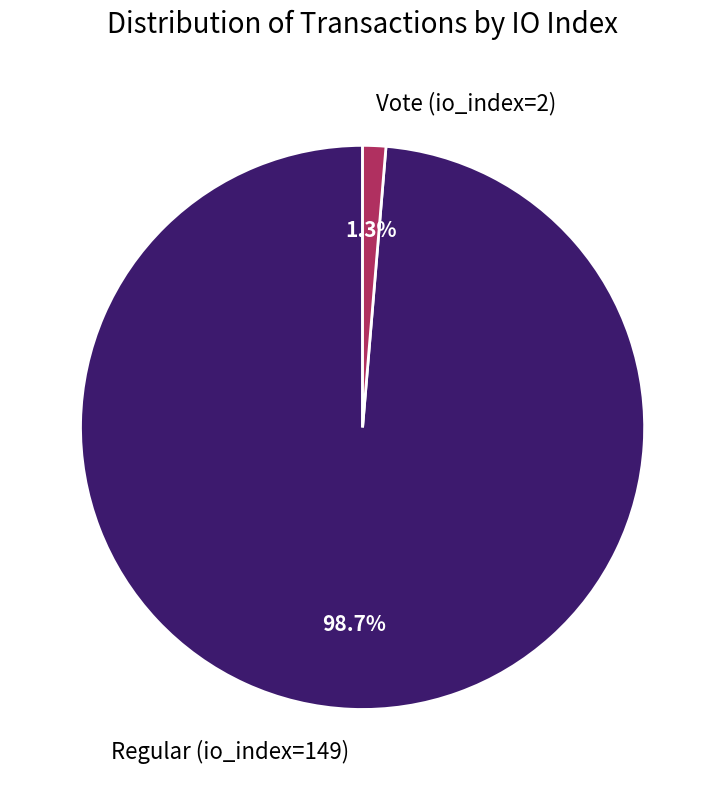

Is it true that Regular (io_index=149) is 89% of the pie?

False